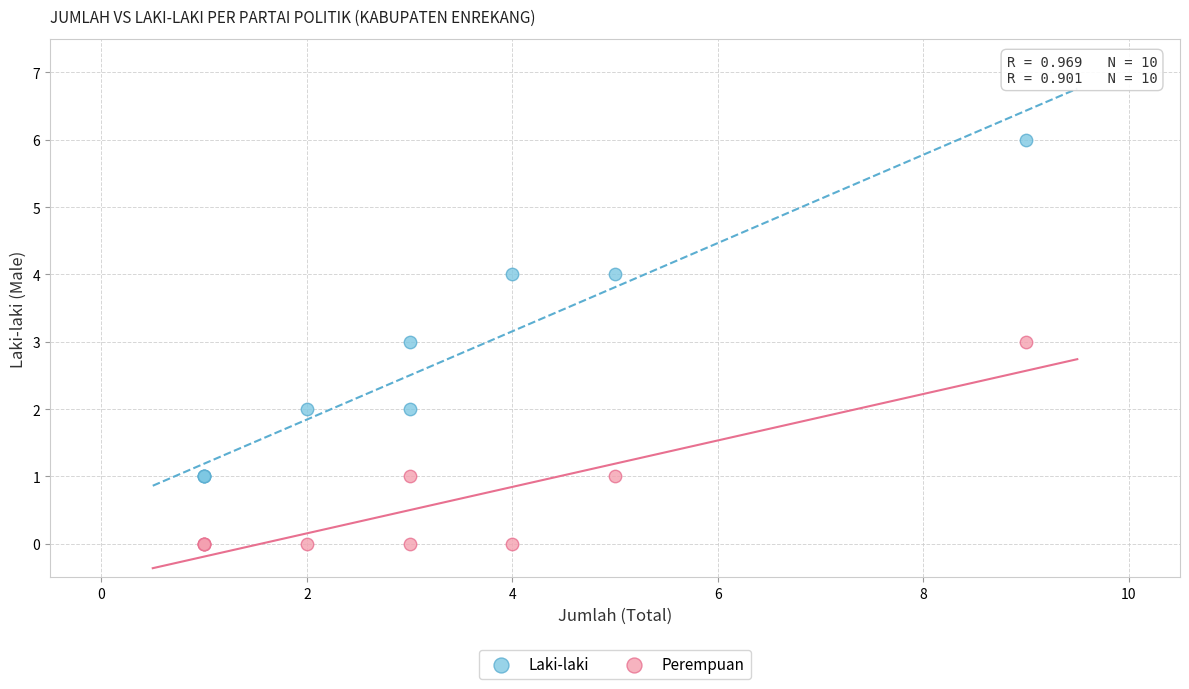

Which series contains the highest Y value?

Laki-laki